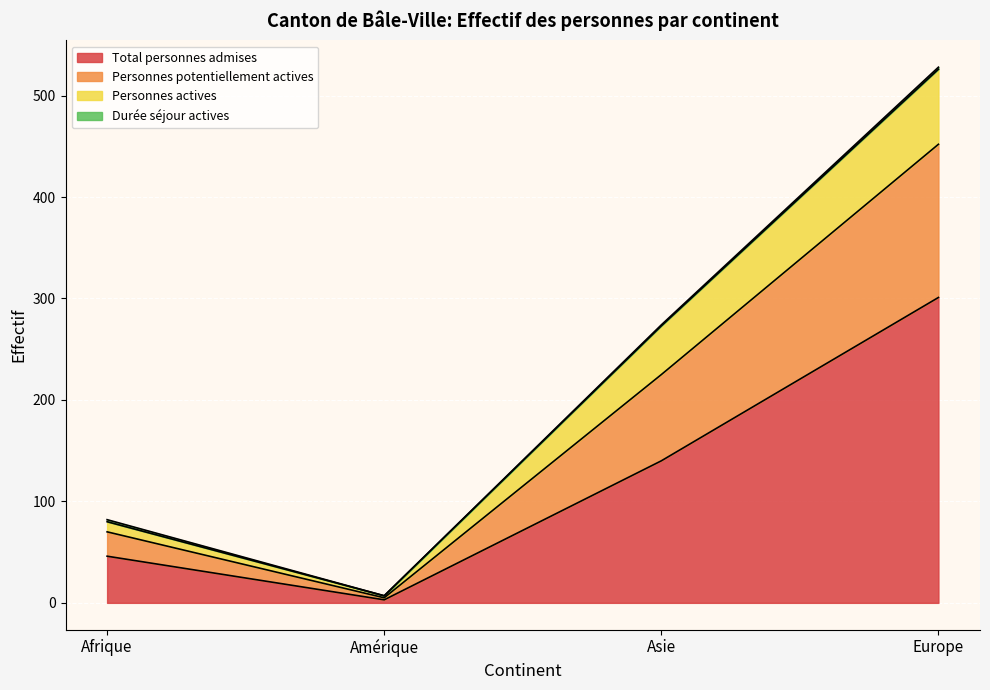

True or false: Total personnes admises has more than 1 interior local peaks.

False